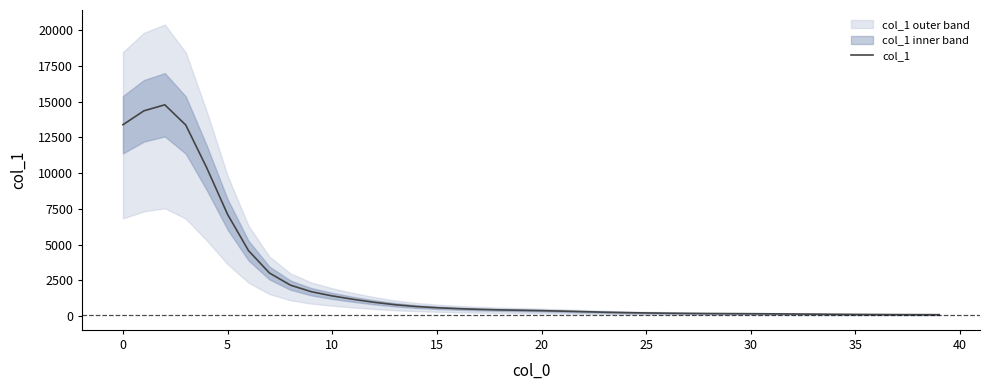

What is the greatest value displayed?

14769.9